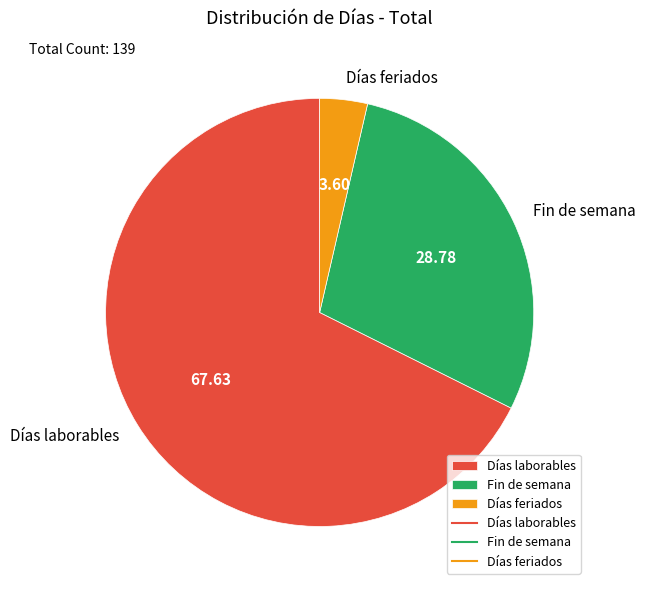

Is there any slice that represents more than half of the pie?

Yes